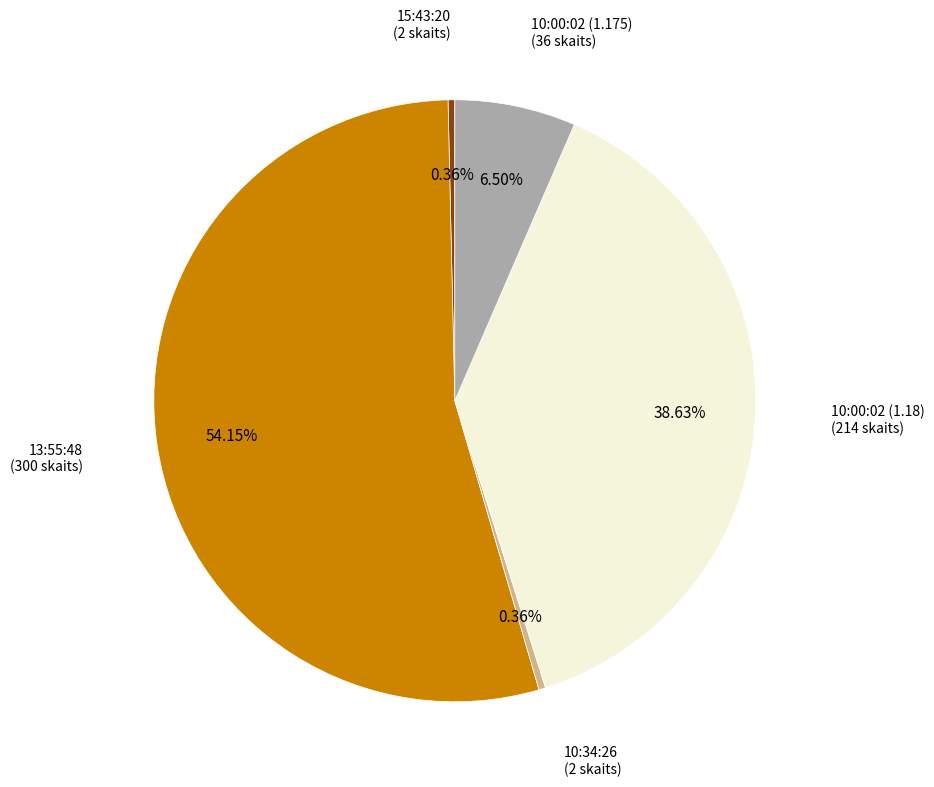

Is there any slice that represents more than half of the pie?

Yes